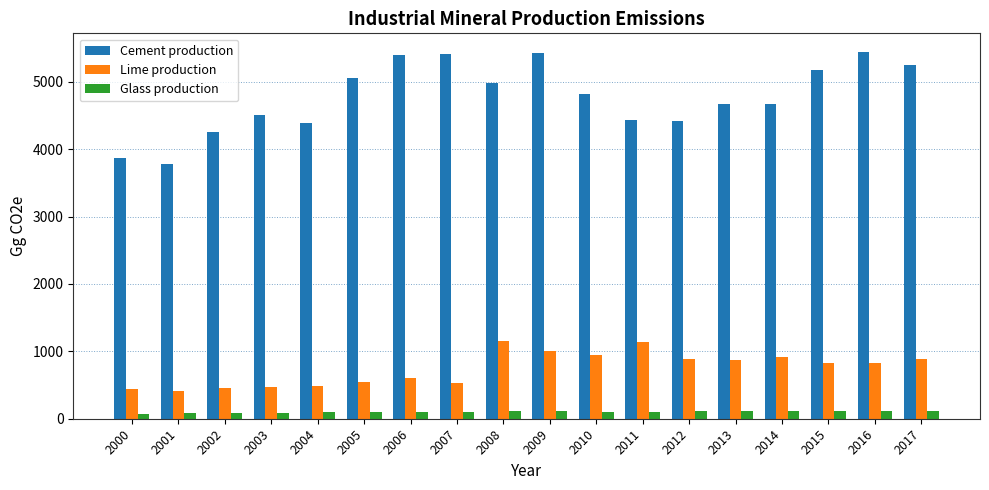

Which series has the largest range (max minus min)?

Cement production